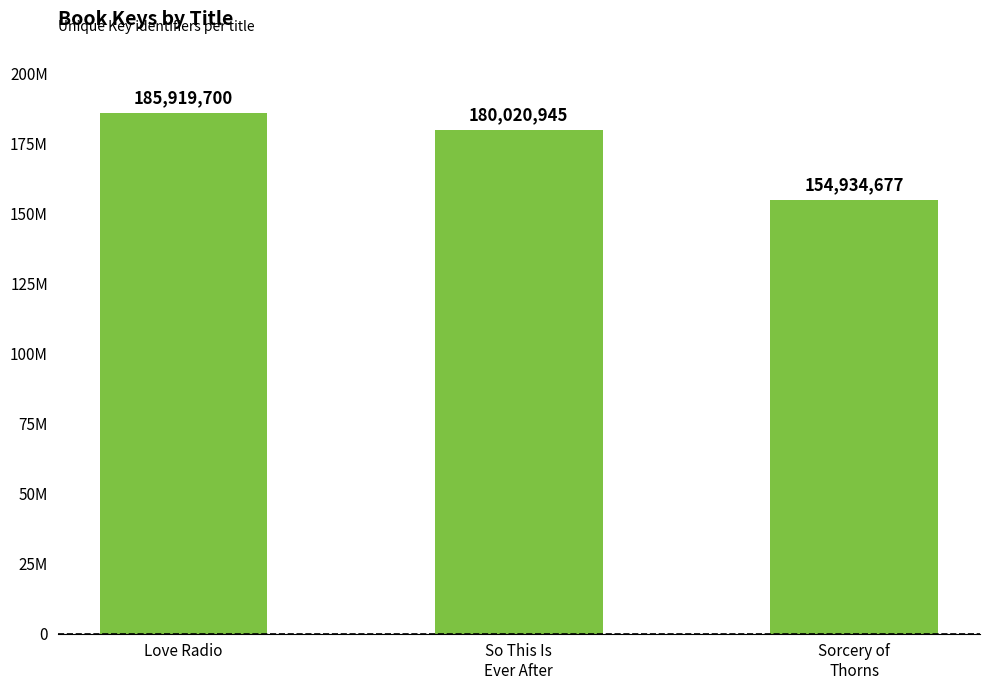

What is the value of the 1st bar from the left?

185919700